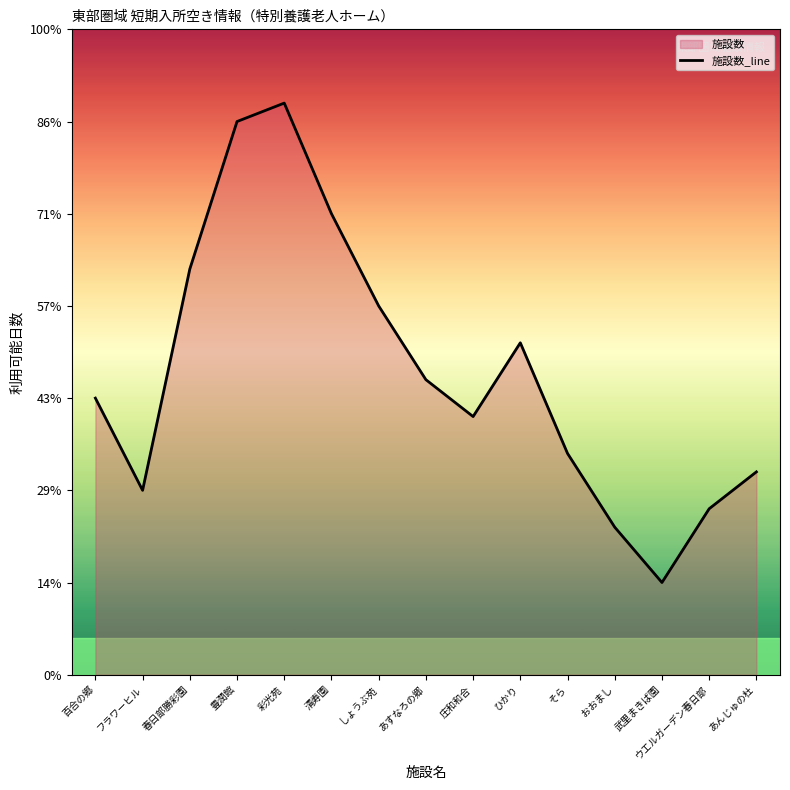

What position from the left is ウエルガーデン春日部?

14